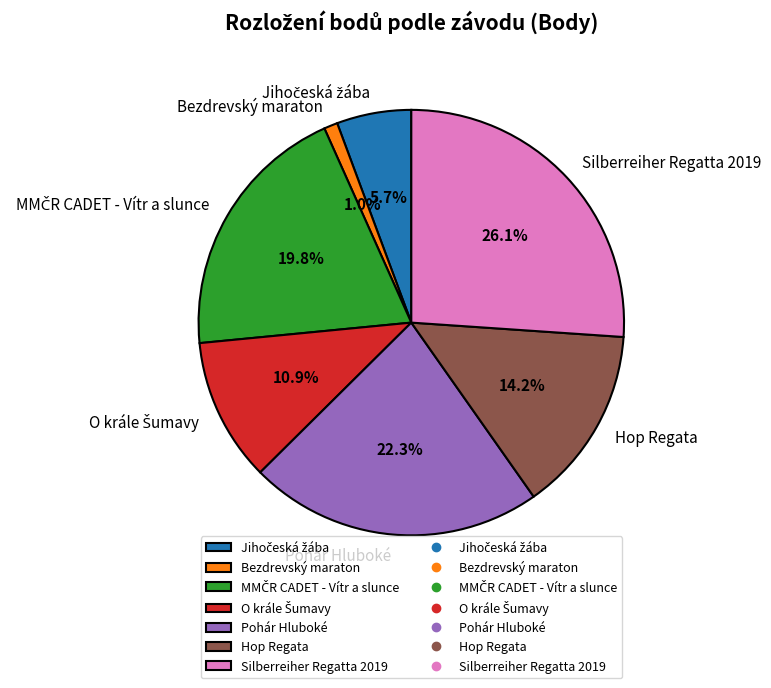

What portion of the pie excludes Bezdrevský maraton?

99.0%